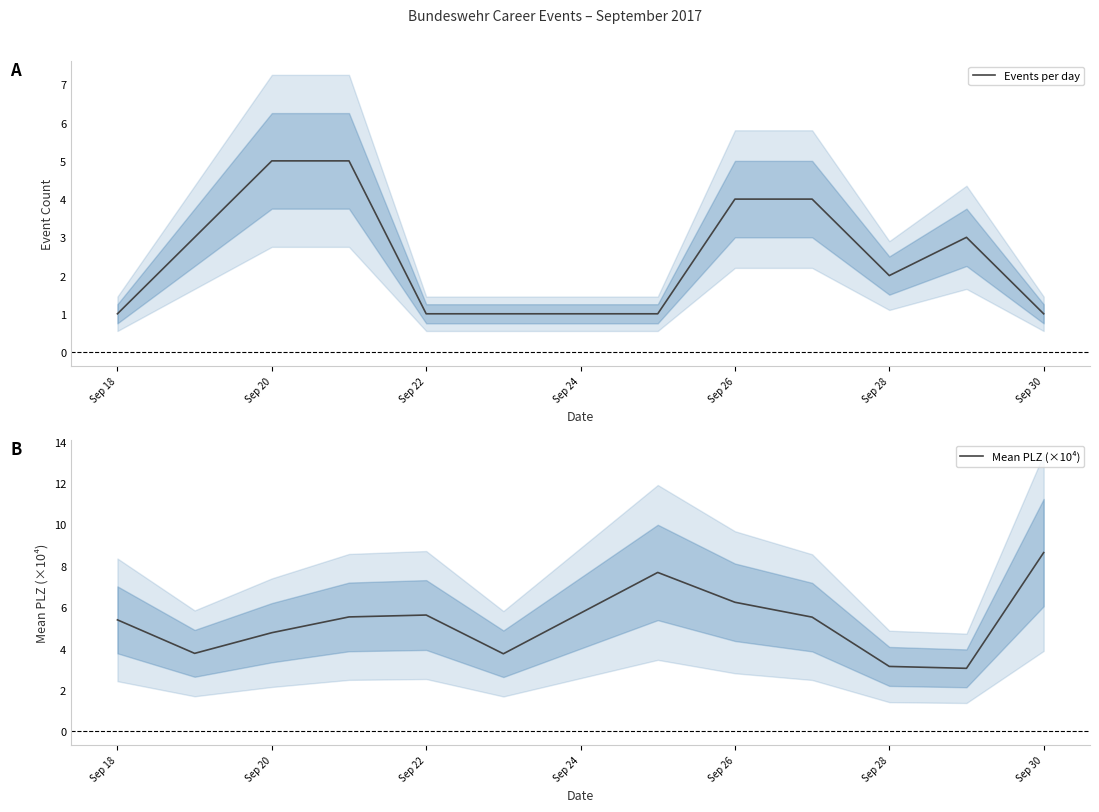

Is it true that Events per day equals 2 at Sep 20?

False